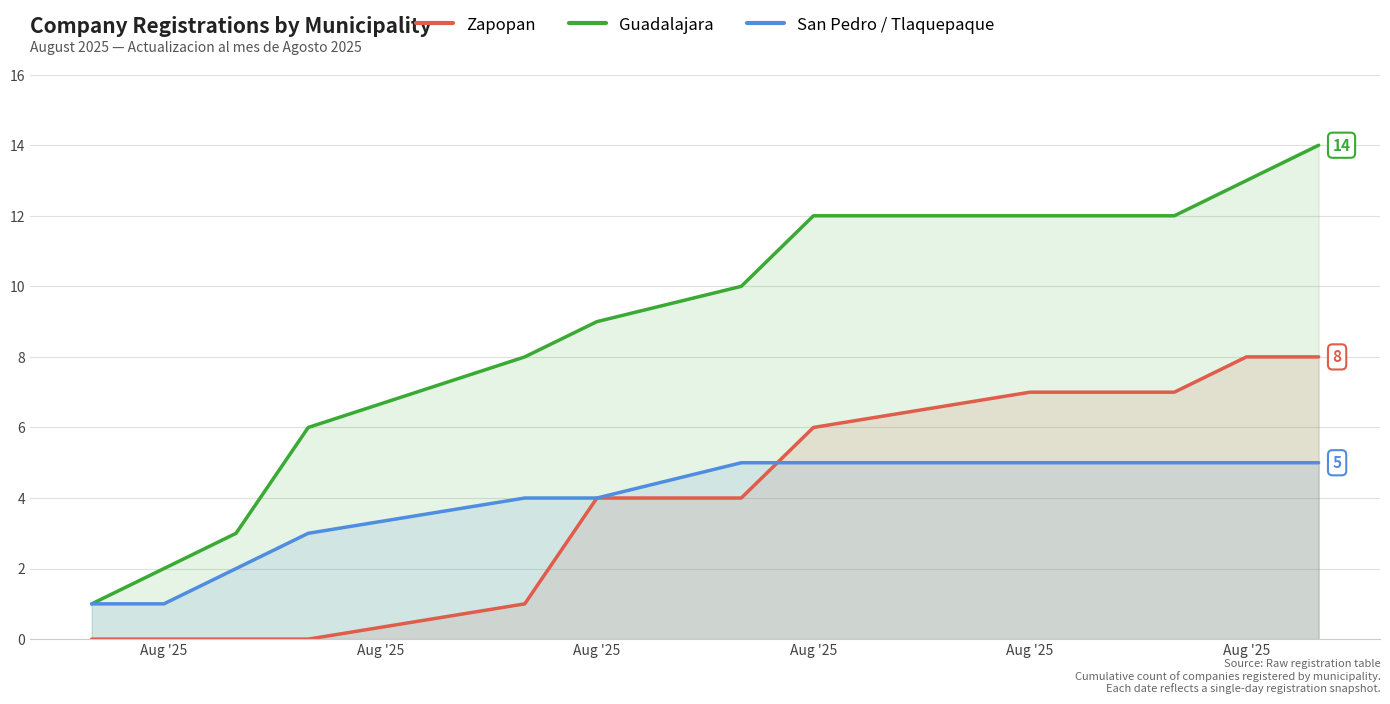

Does the chart have visible grid lines?

Yes